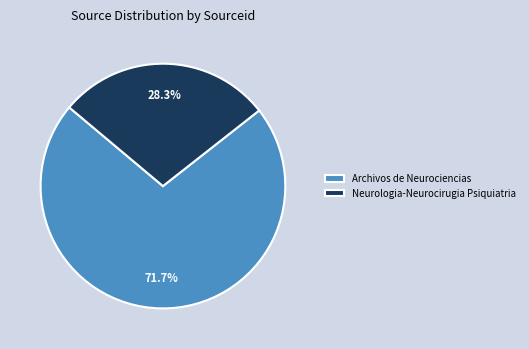

To the nearest percent, what portion does Neurologia-Neurocirugia Psiquiatria represent?

28%